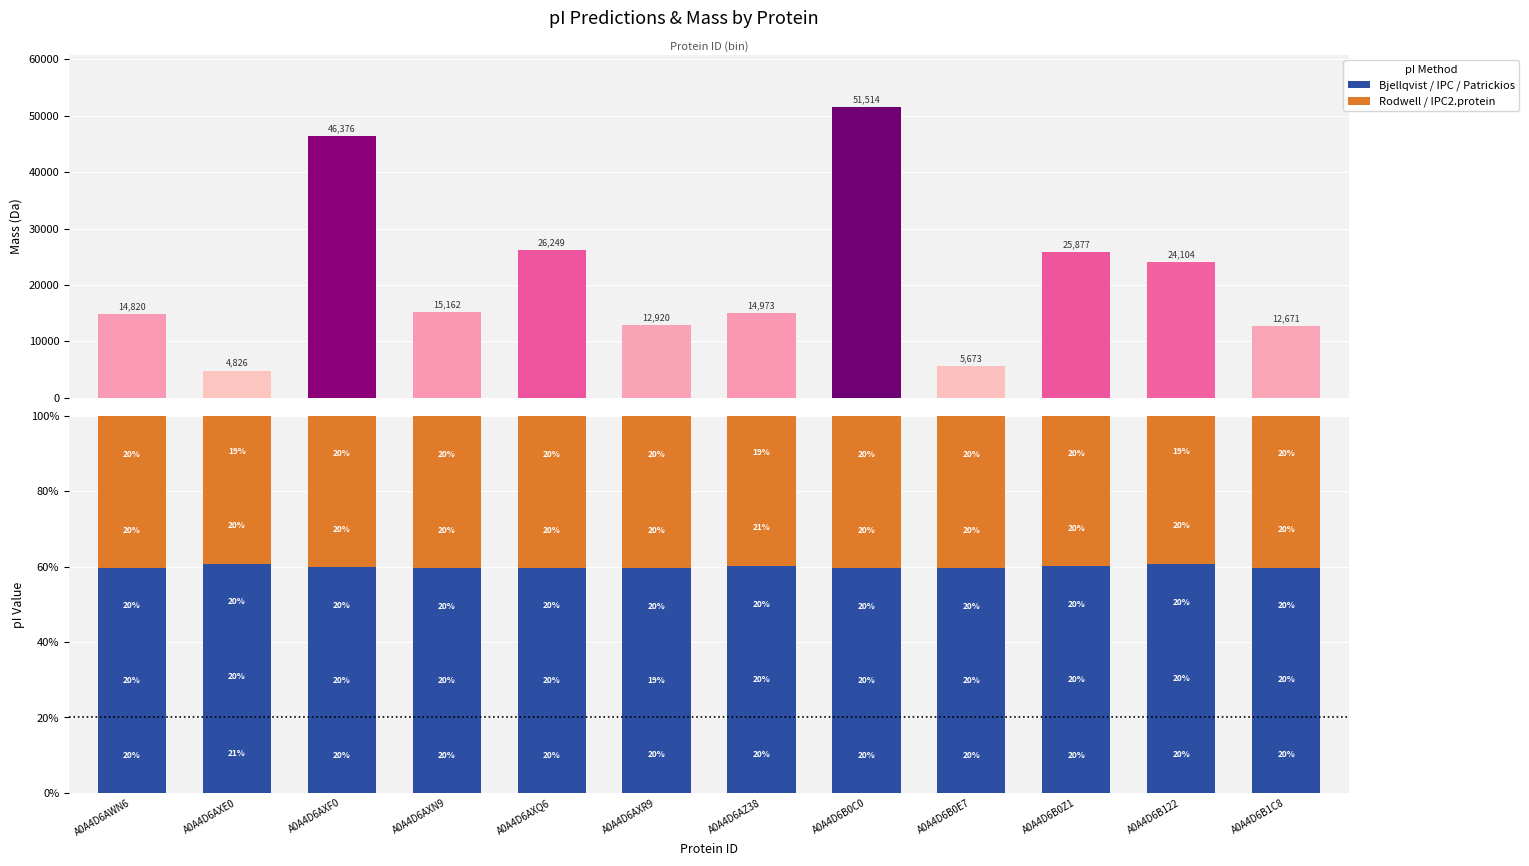

At which label is Patrickios closest to 20?

A0A4D6B0C0